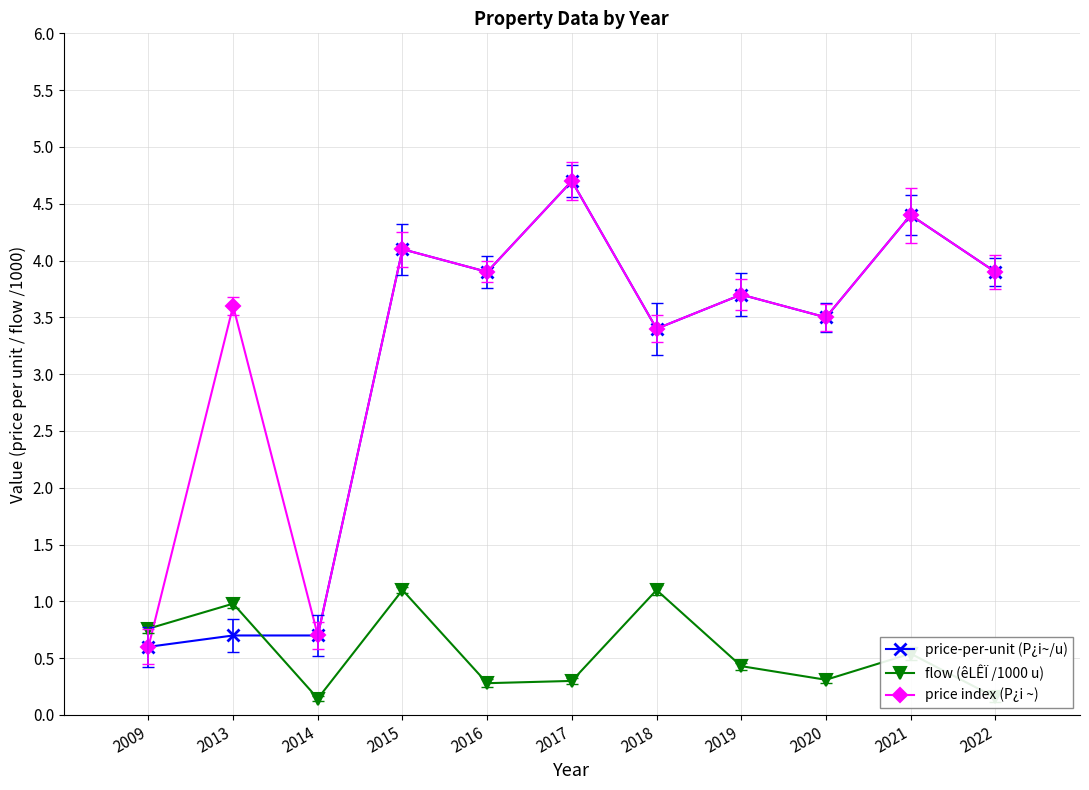

Does the chart display data point markers on the line(s)?

Yes